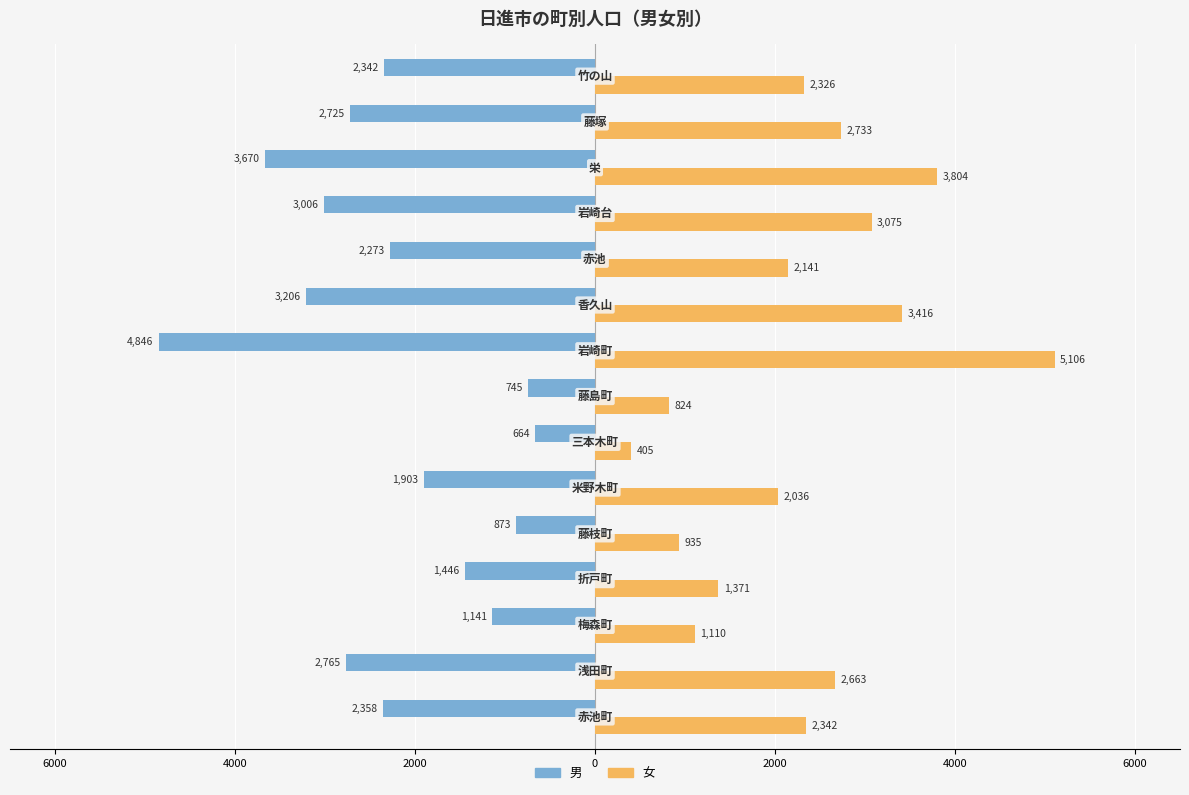

What are all the series names shown in the legend?

男, 女